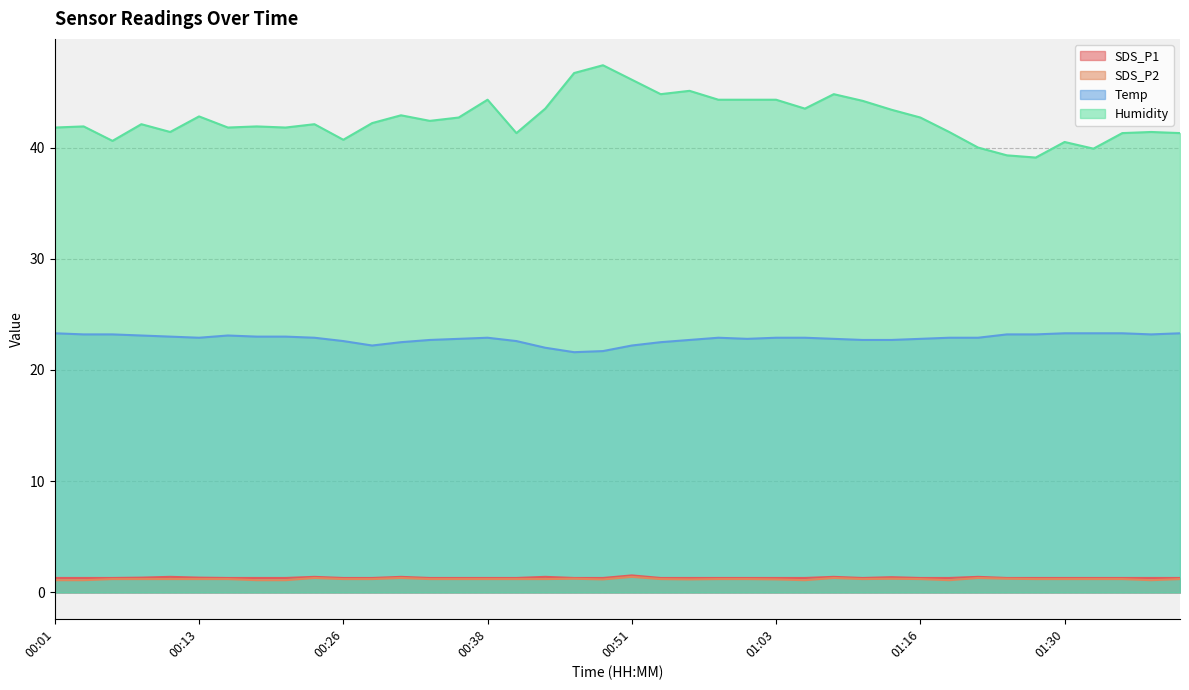

What is the sum of the SDS_P2 values at 00:04 and 00:23?

2.4